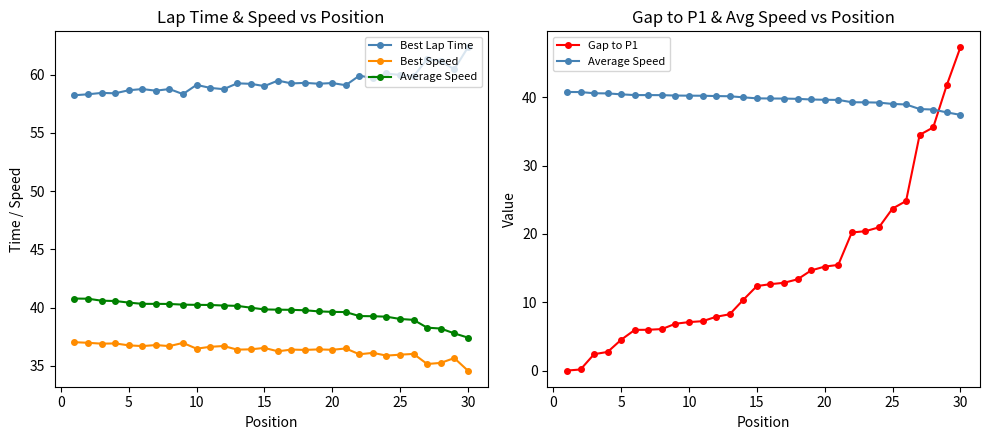

How many lines are shown in the chart?

4